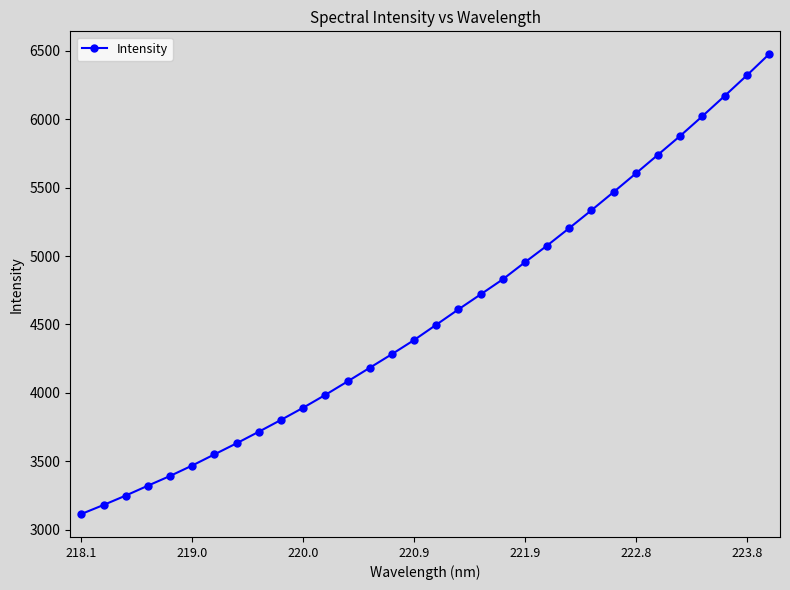

What is the smallest value displayed?

3115.8